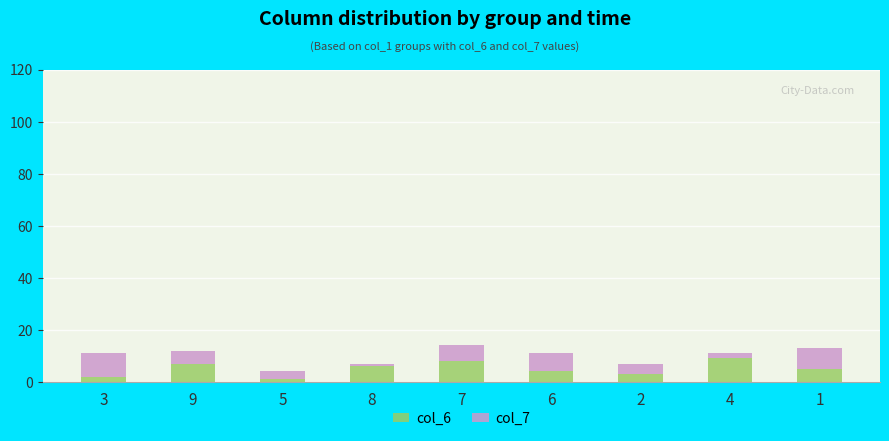

What is the total value across all series at 4?

11